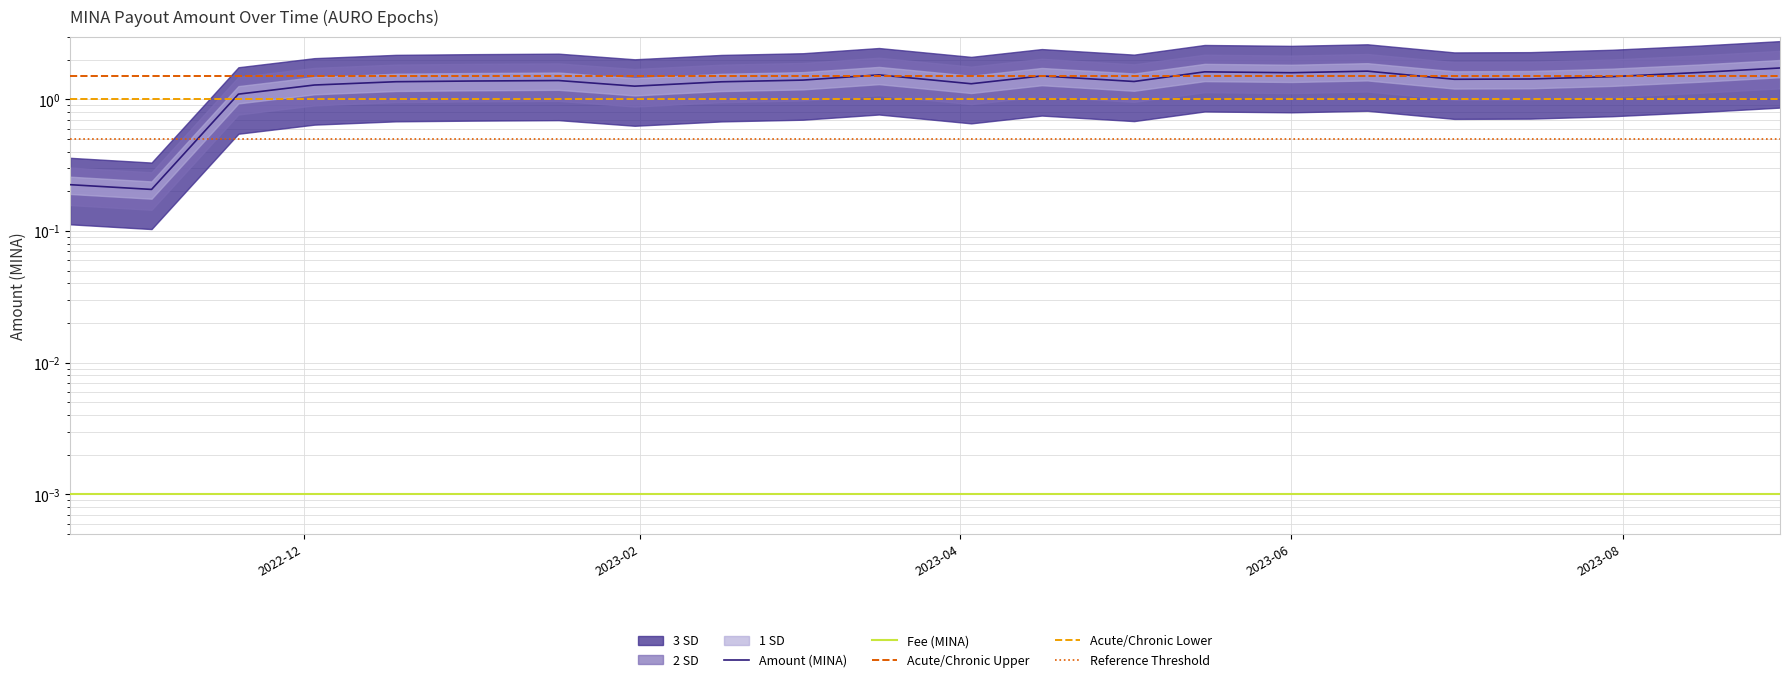

Between 2022-12-03 and 2023-07-30, which is larger?

2023-07-30